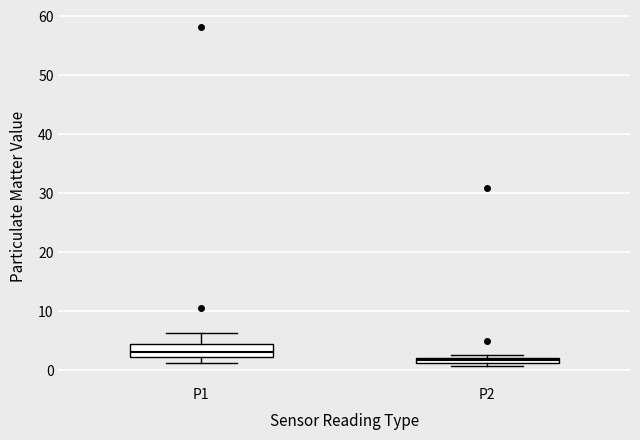

Which box's median line is the highest?

P1